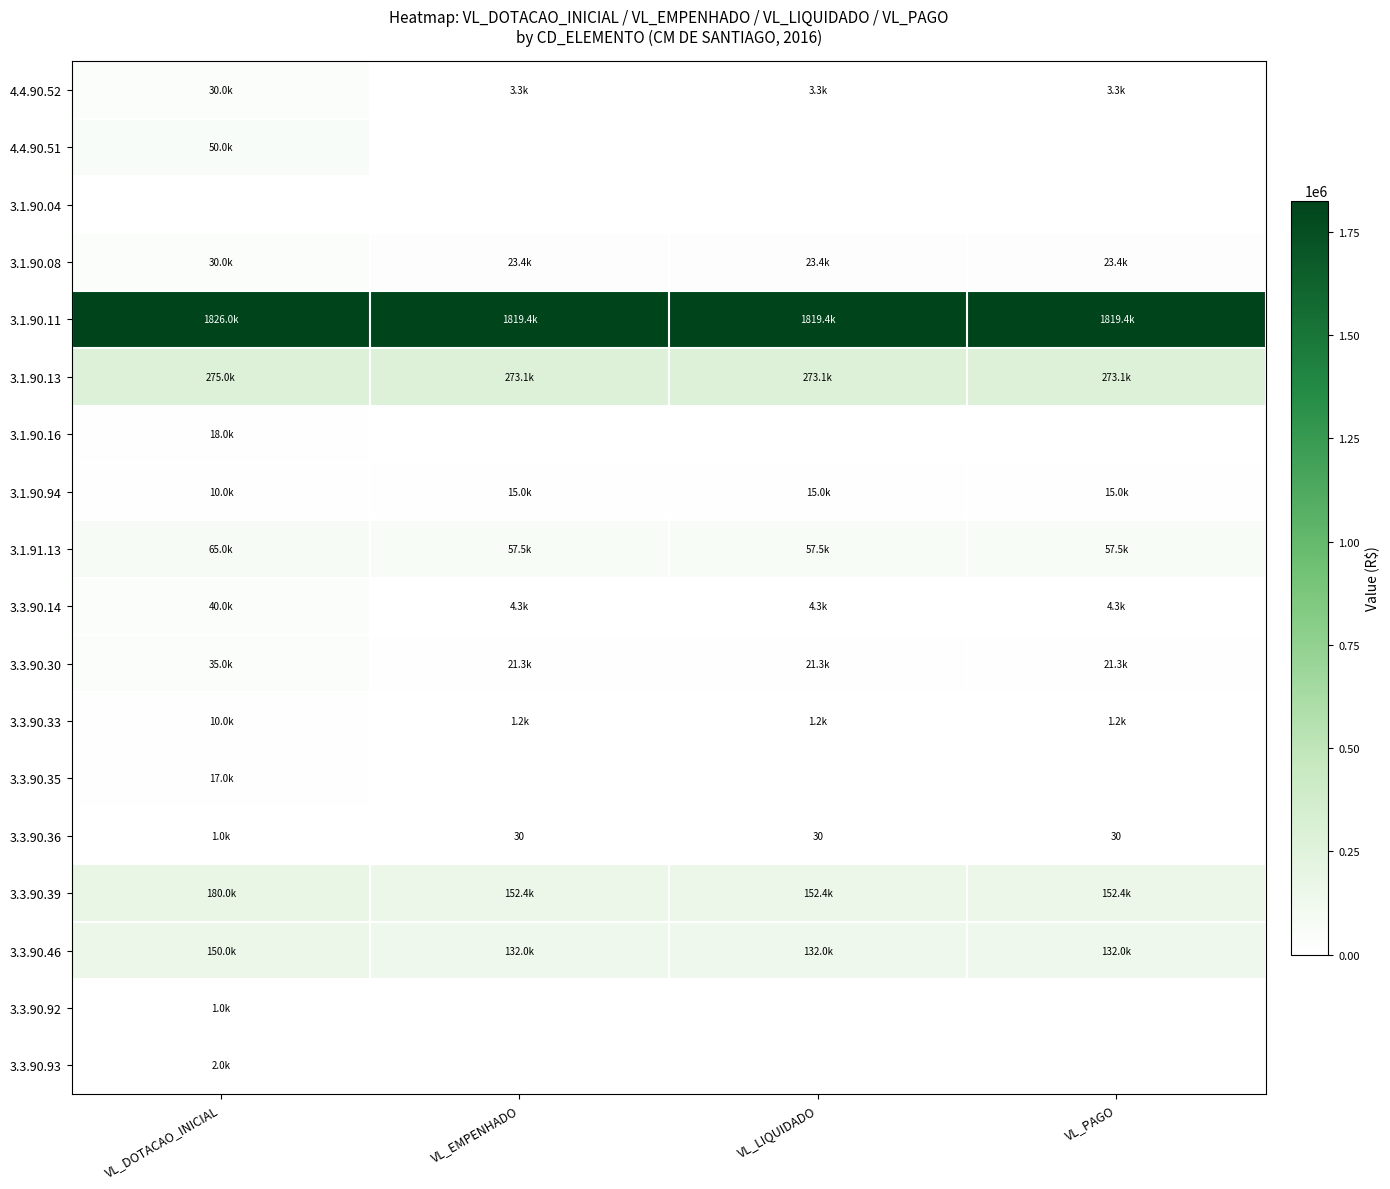

Is the value of 3.3.90.33 at VL_LIQUIDADO greater than the value of 4.4.90.51 at VL_EMPENHADO?

Yes